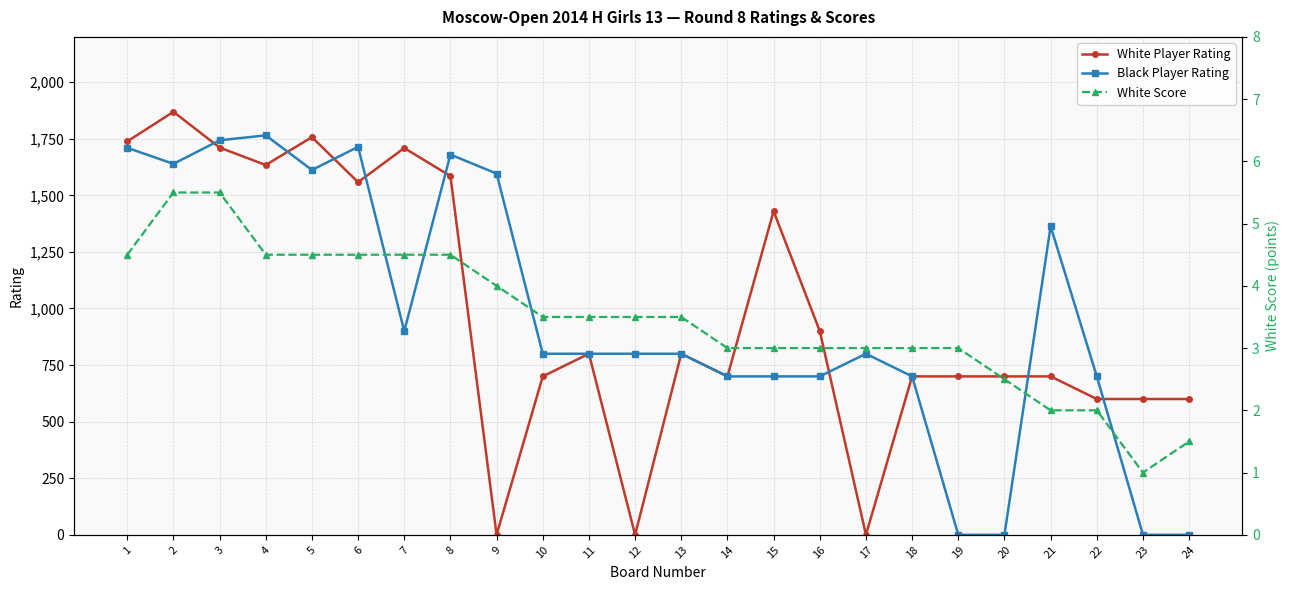

True or false: Black Player Rating has a value of 1206.4 at 13.

False